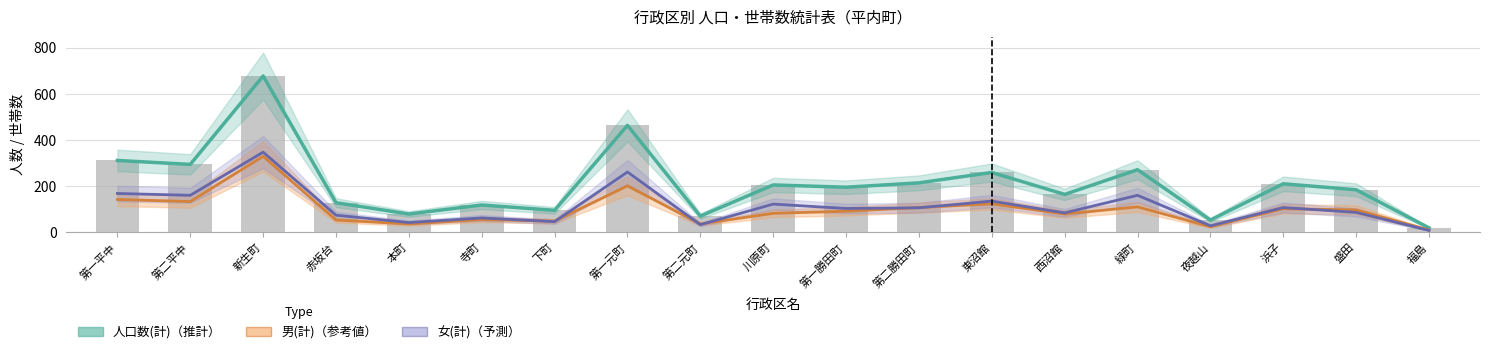

How many groups of bars are there?

19